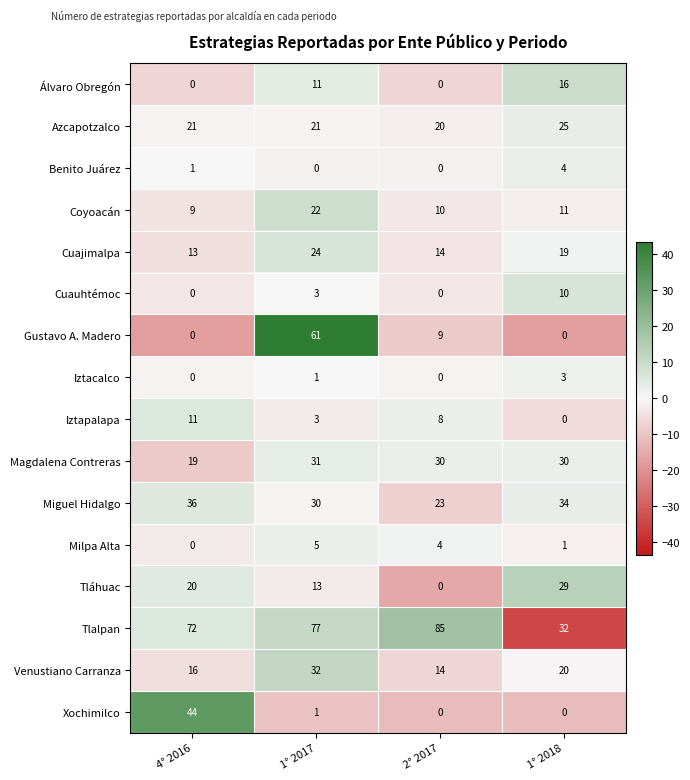

At how many categories does at least one series exceed 11?

4